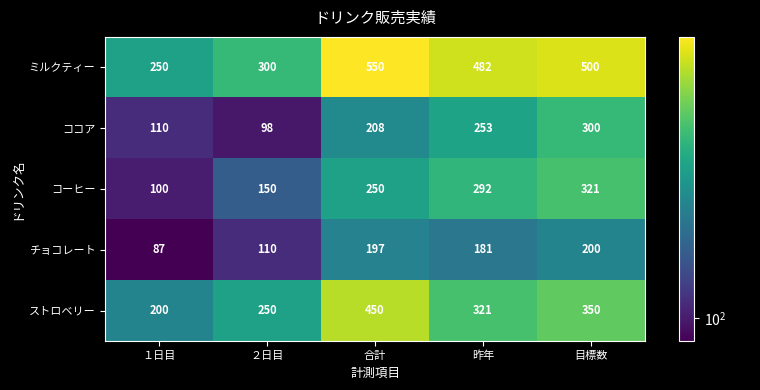

What is the sum of all ココア values?

969